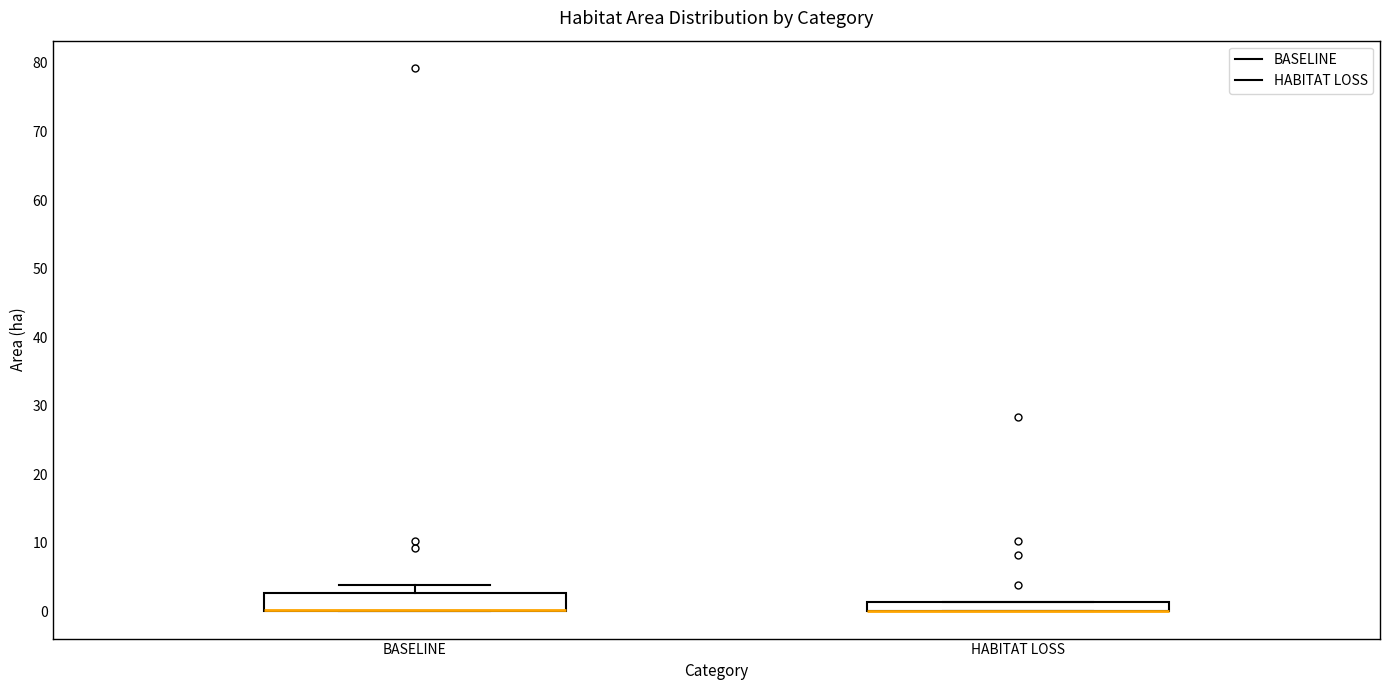

Where is the upper edge of the box for BASELINE on the y-axis? The values are not printed on the chart, so give them approximately, as read against the axis.

3